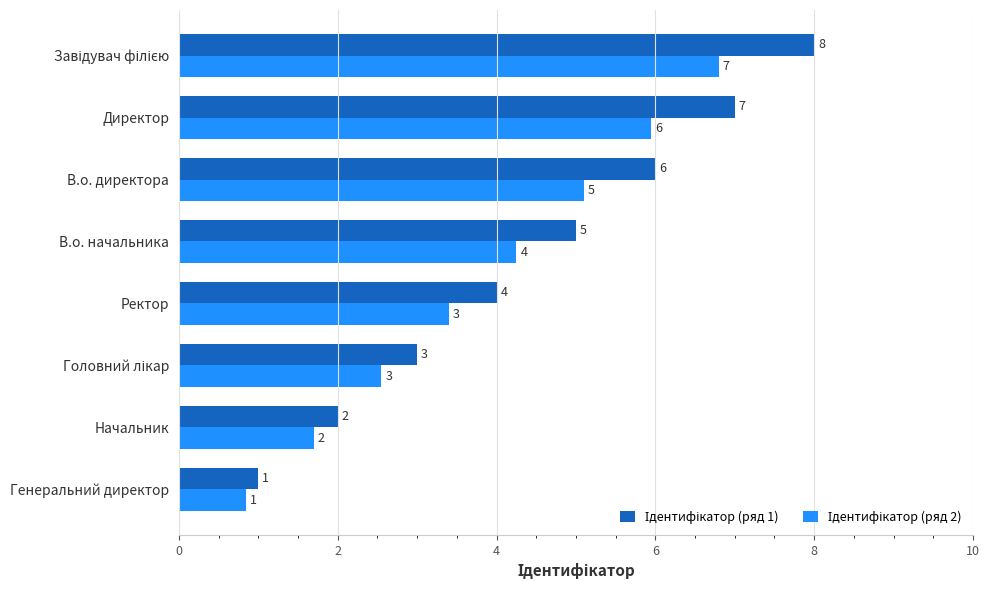

How many categories are shown in the chart?

8